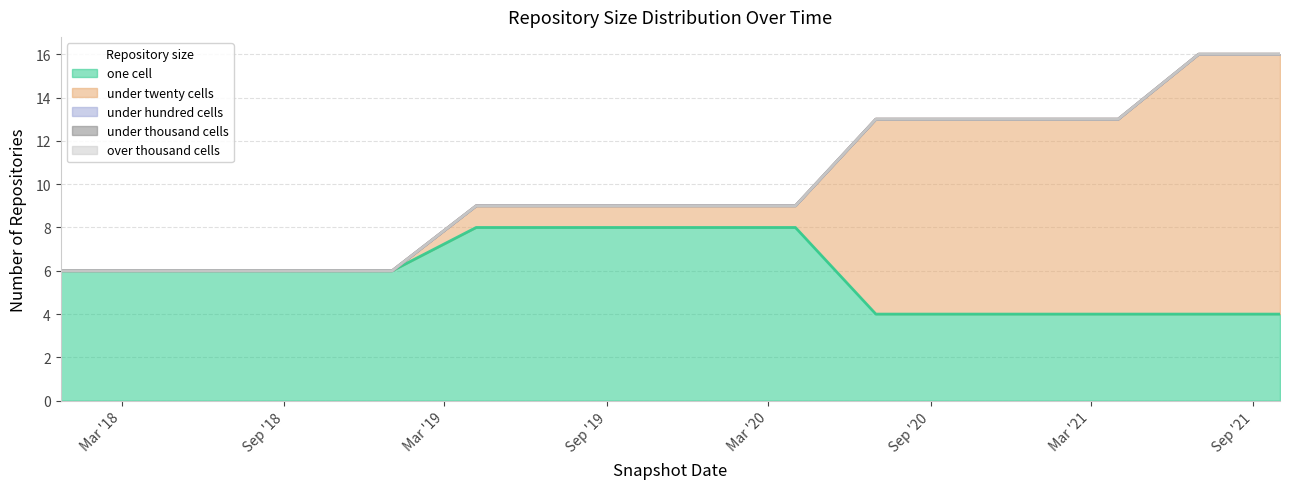

What is the maximum value shown in the chart?

12